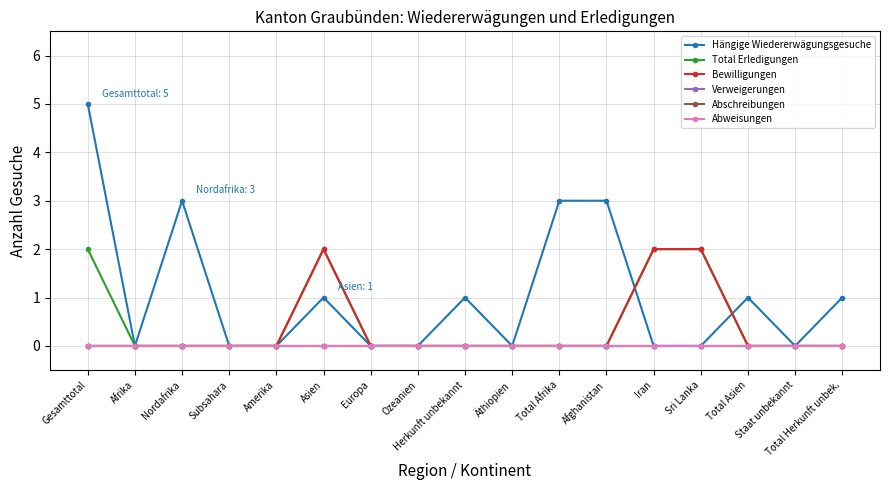

Is the value of Abschreibungen at Europa greater than the value of Abweisungen at Iran?

No